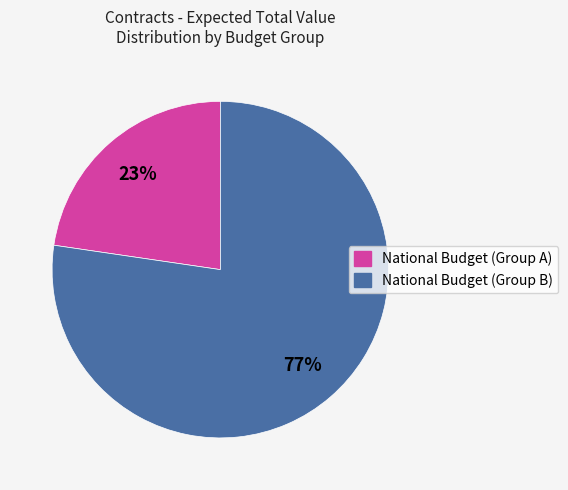

Does any single category account for the majority?

Yes